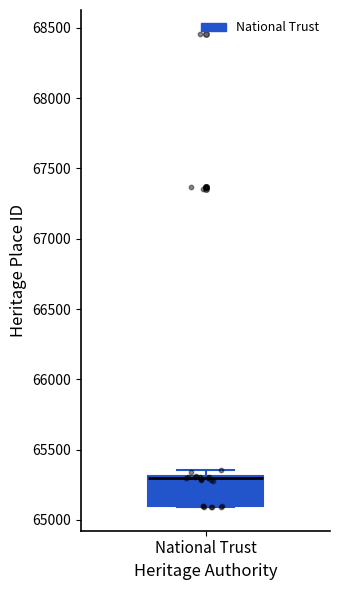

Transcribe this box plot: give where the median line is, the range the box spans, and where the two whiskers end, as read against the y-axis. The values are not printed on the chart, so give them approximately, as read against the axis.

median 65300 (drawn on the box's upper edge), box 65100 to 65300, whiskers 65100 to 65350